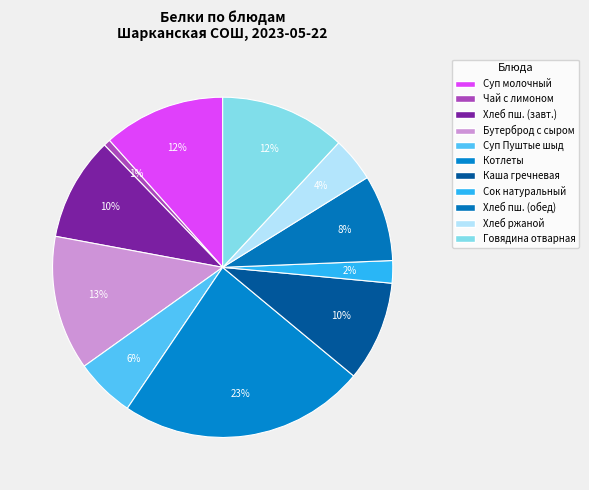

How many slices are in this pie chart?

11